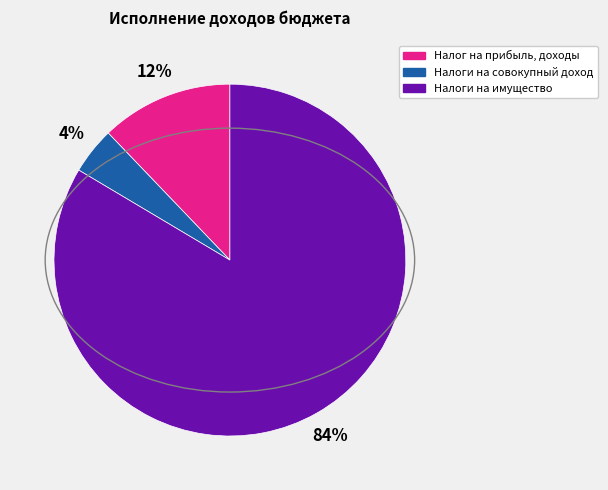

To the nearest percent, what is the average slice percentage?

33%